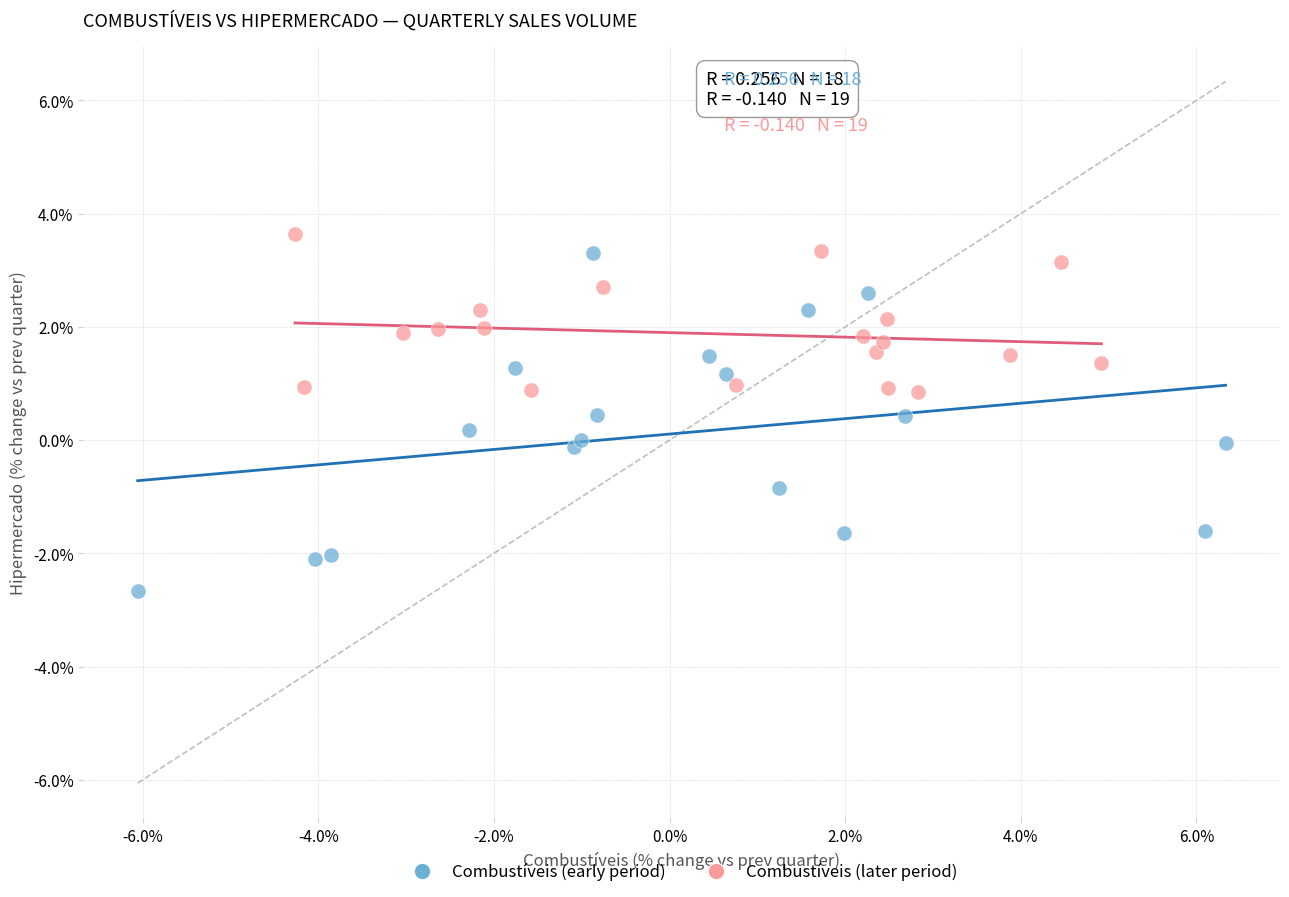

Which series reaches the minimum Y coordinate?

Combustíveis (early period)